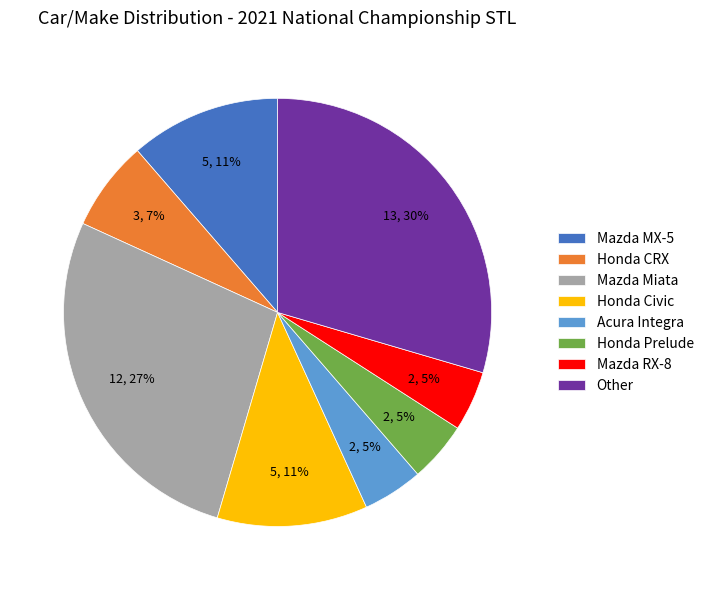

Between Mazda Miata and Honda CRX, which is larger?

Mazda Miata